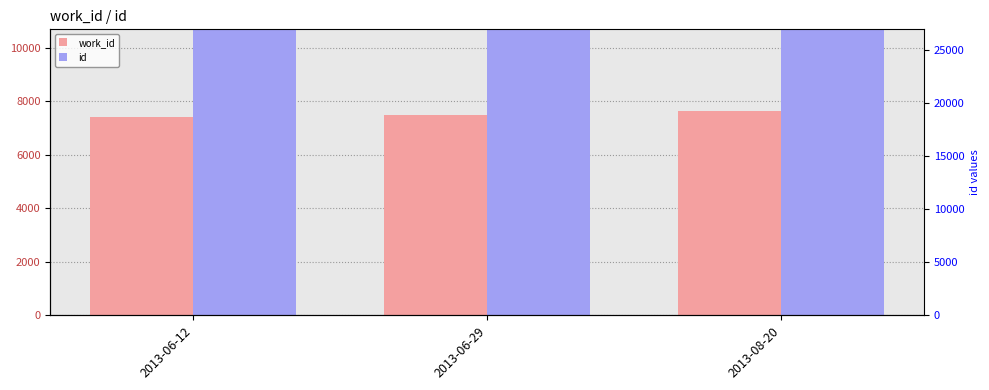

What is the difference between the maximum and minimum values in the id series?

1951